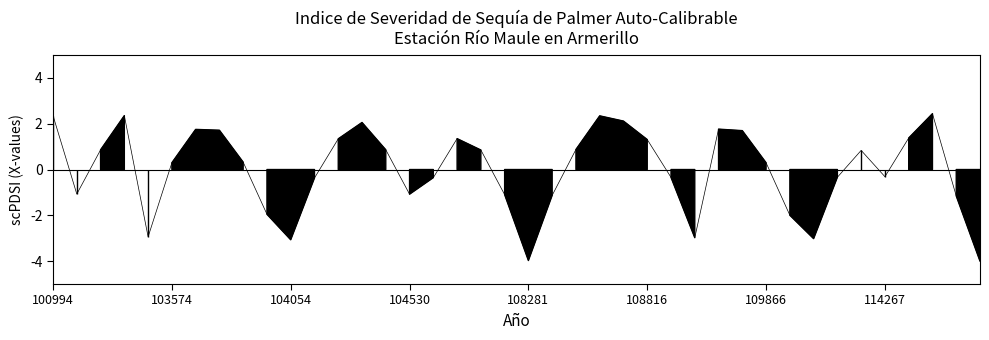

What is the change in value from 104054 to 114731?

-0.9